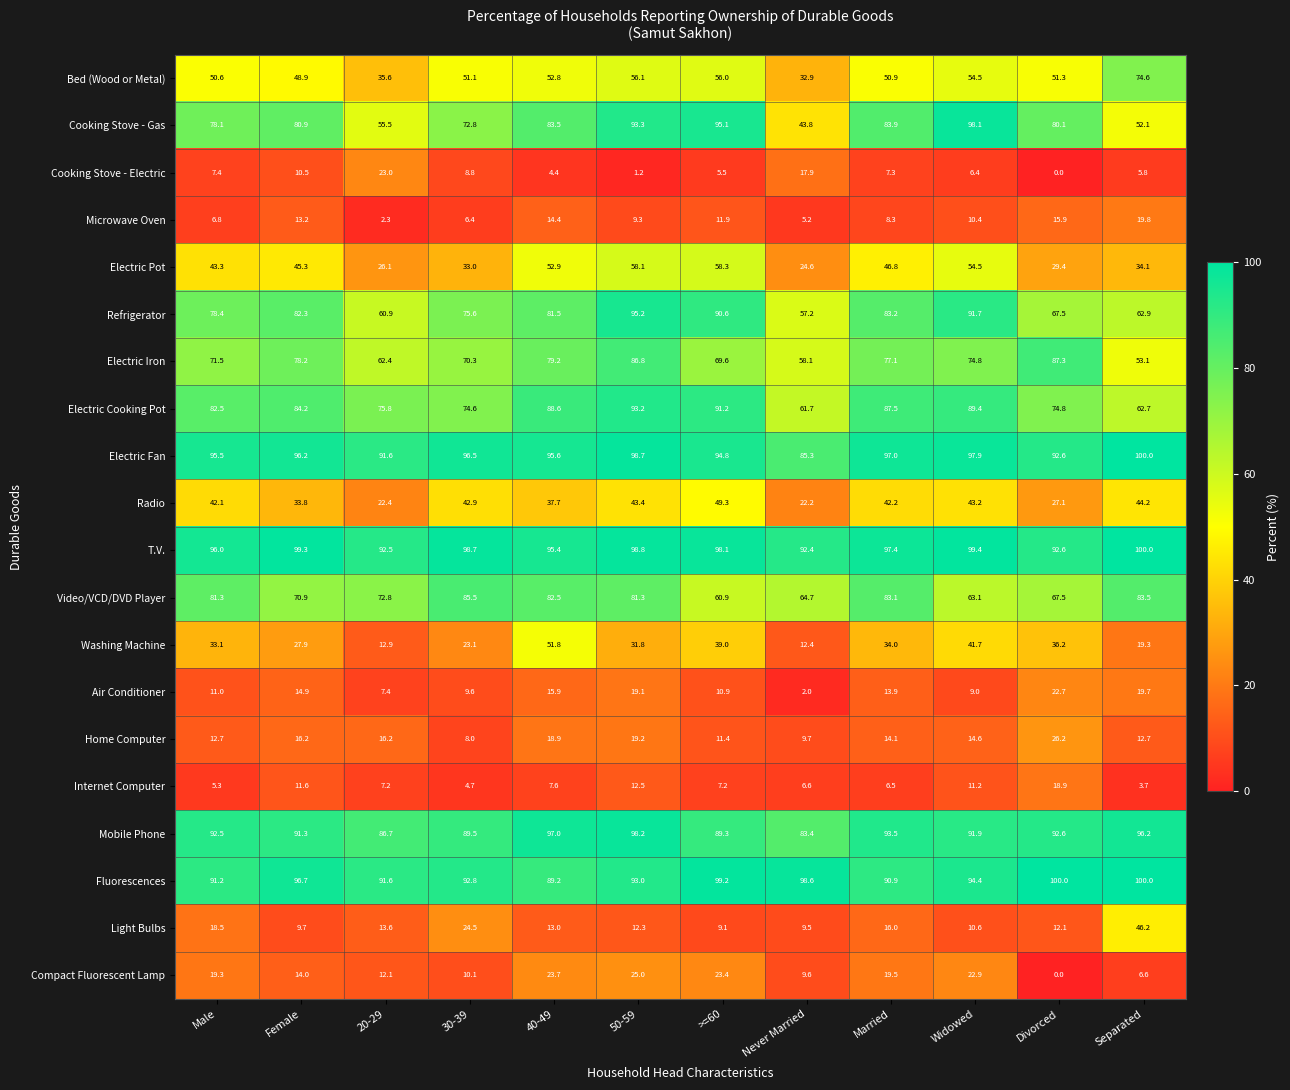

Count the number of data series in this chart.

20